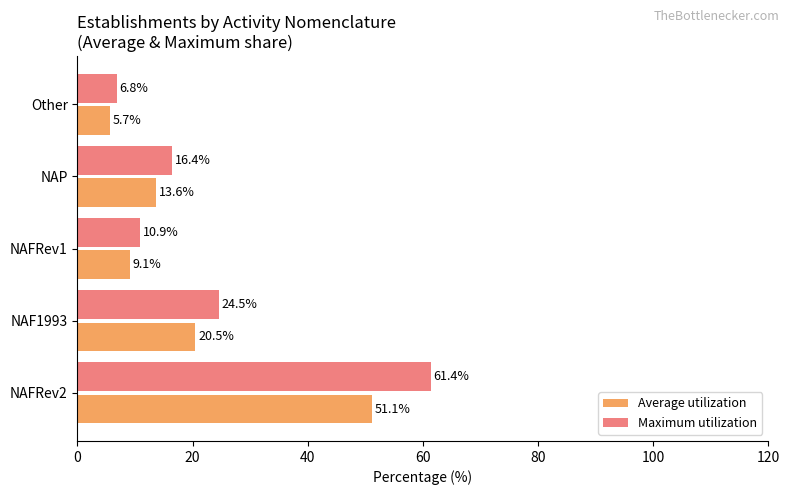

Between NAFRev2 and NAFRev1, which series saw the biggest shift?

Maximum utilization